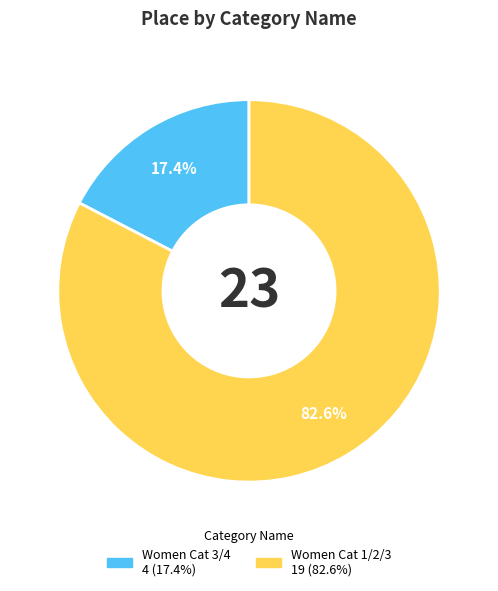

Between Women Cat 1/2/3 and Women Cat 3/4, which is larger?

Women Cat 1/2/3